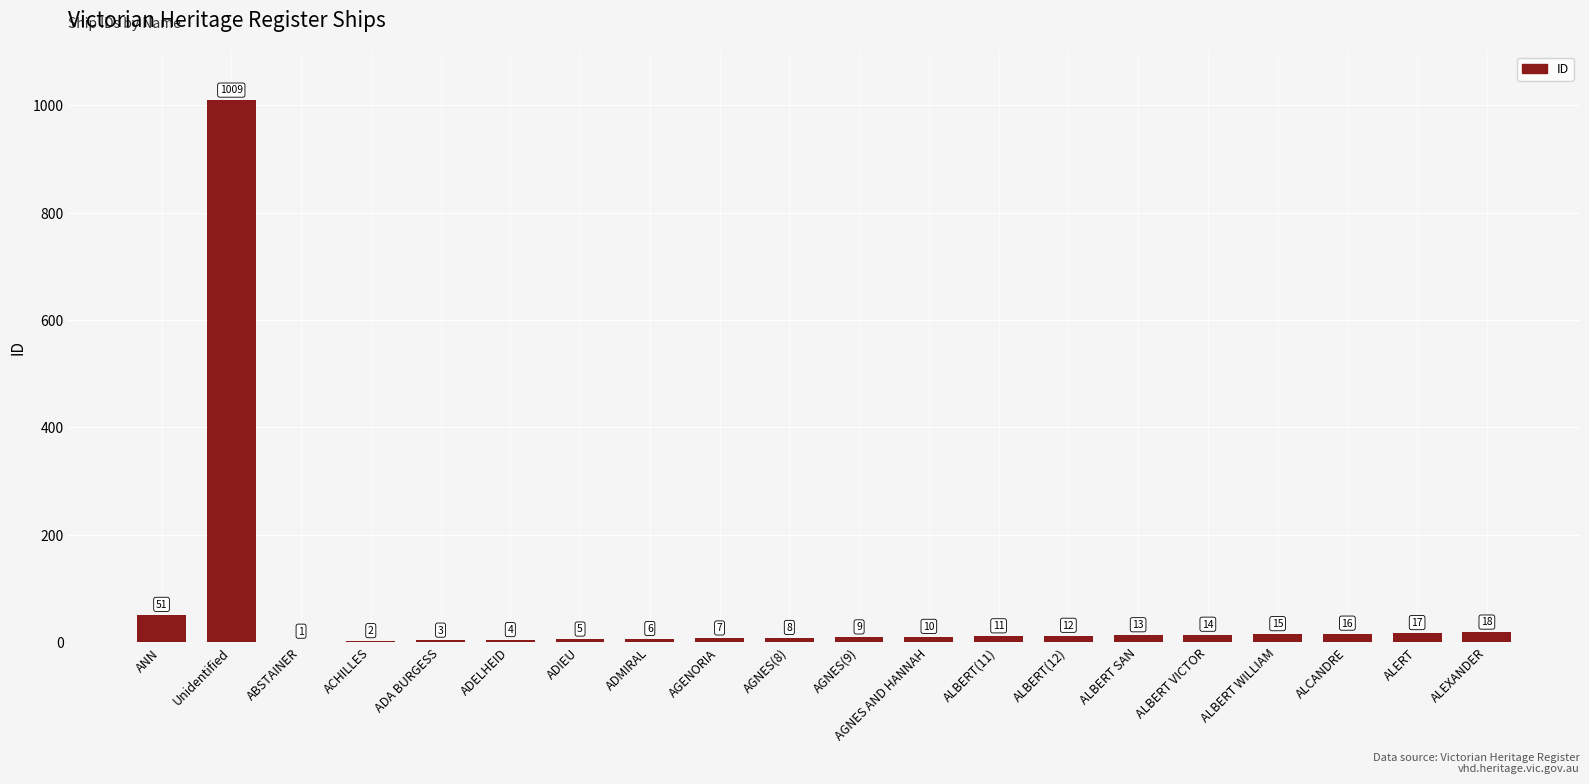

What is the sum of all values?

1231